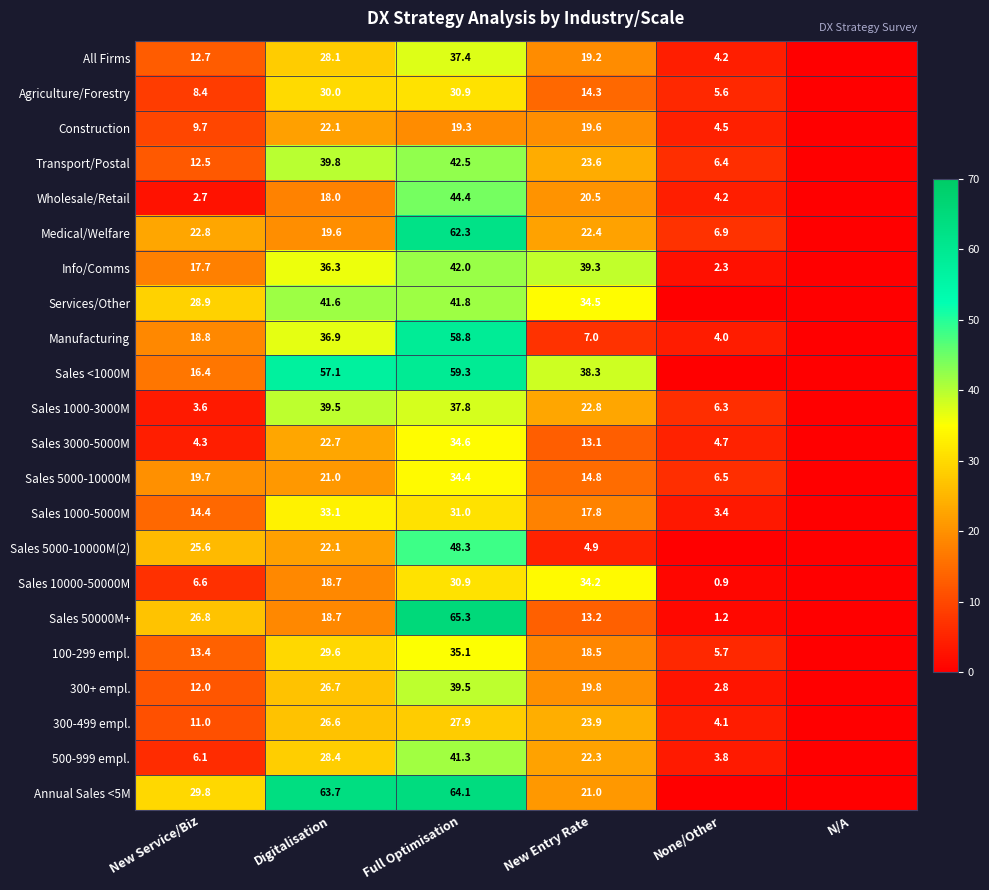

What is the spread (max minus min) of values at New Service/Biz?

27.1